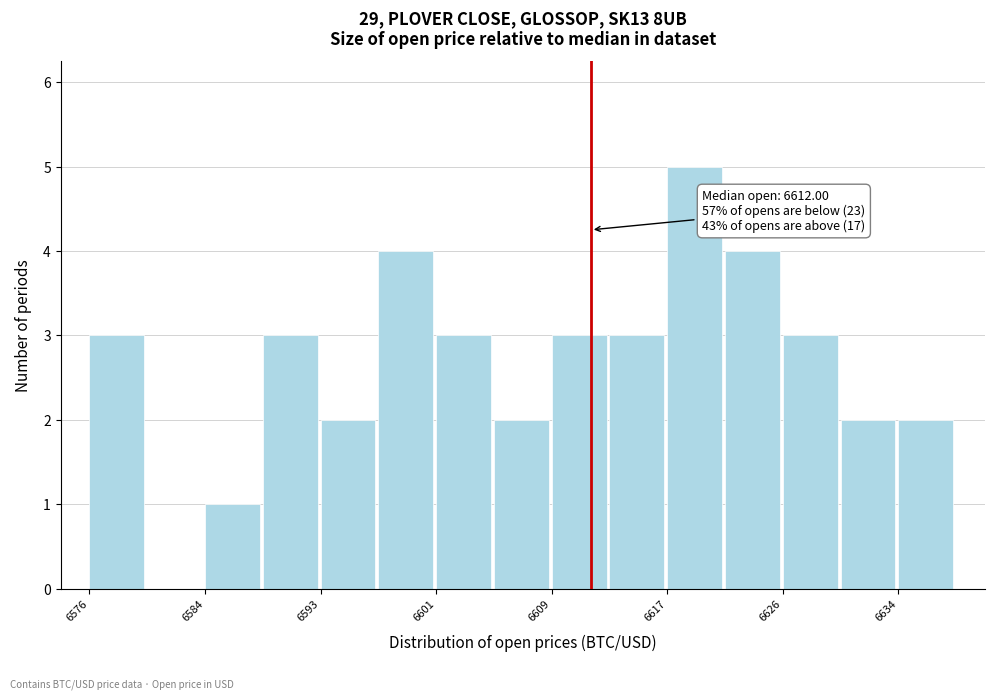

Over which range of the x-axis is the bar tallest?

6617 to 6622